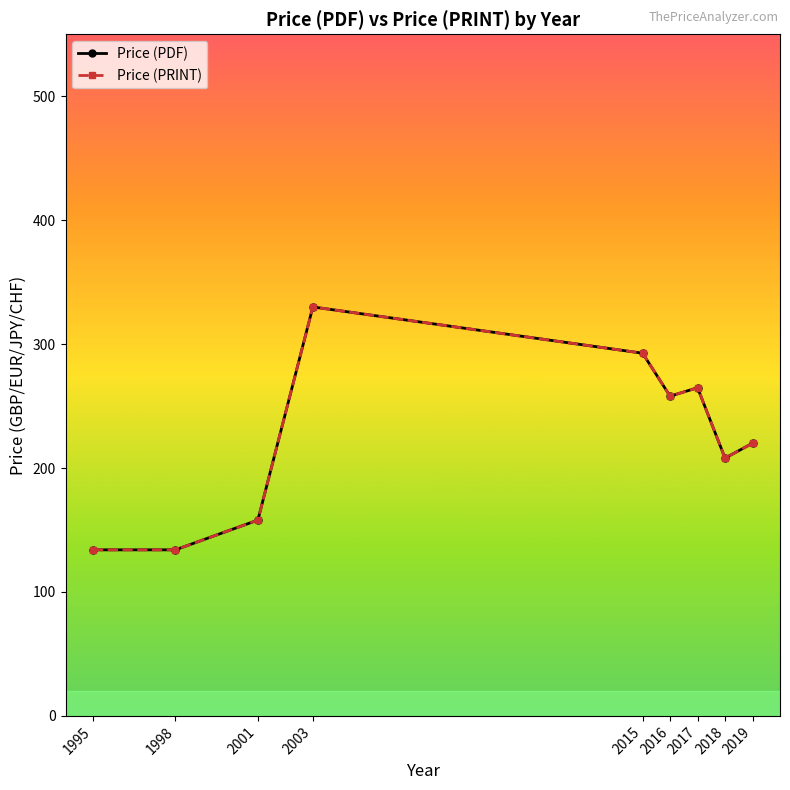

What is the difference between the second highest and minimum values in the Price (PDF) series?

158.7